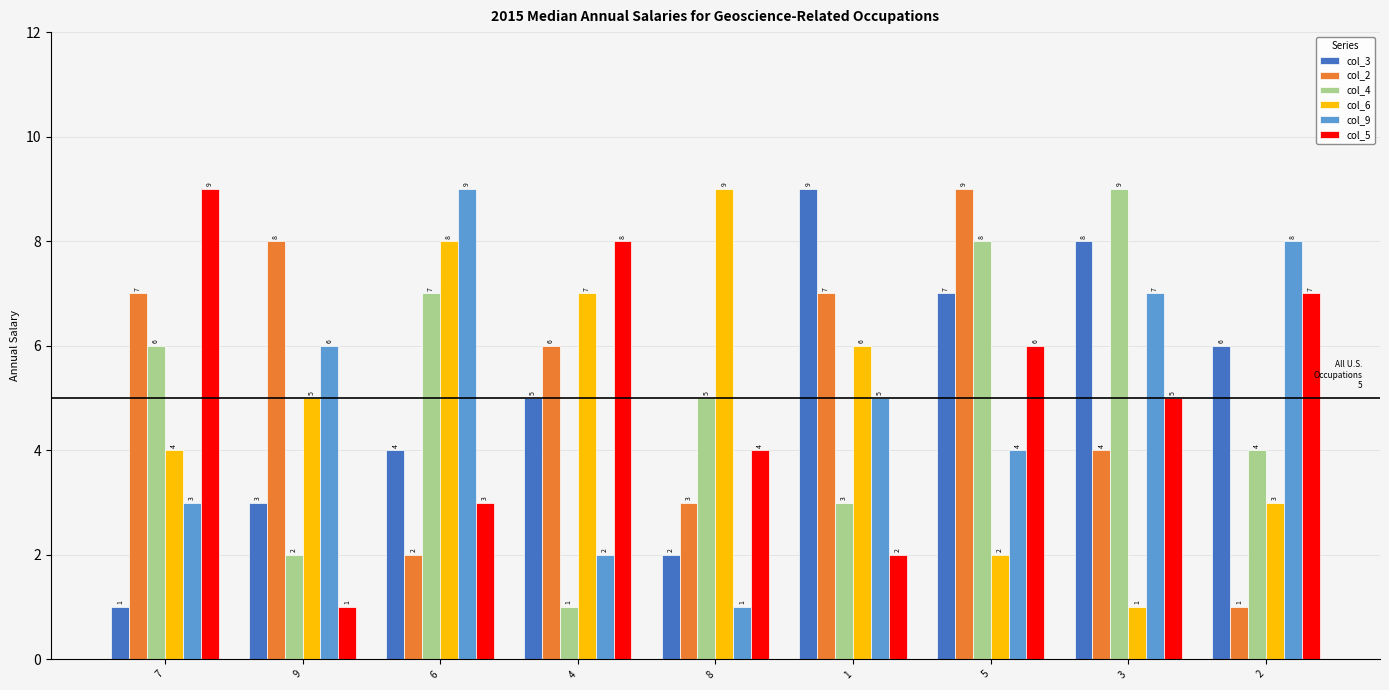

What is the label of the 1st bar from the left?

7